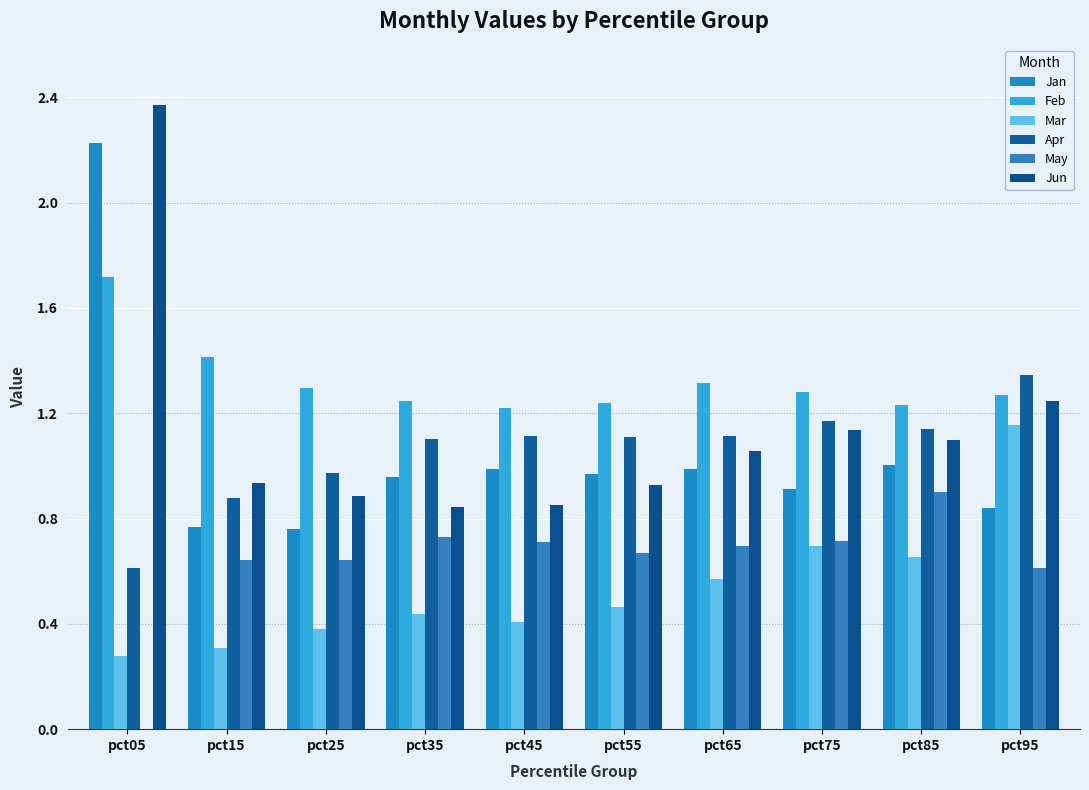

Which series has the largest range (max minus min)?

Jun